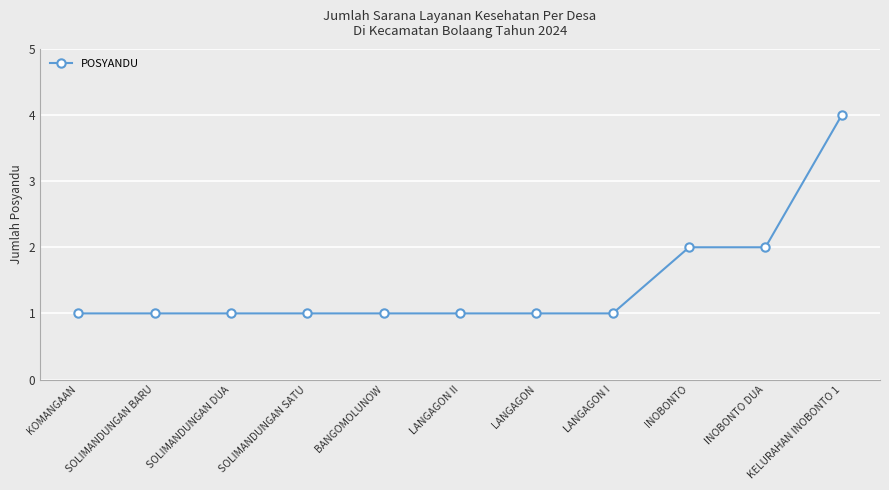

Reading right to left, list all the values displayed in this chart.

KELURAHAN INOBONTO 1=4	INOBONTO DUA=2	INOBONTO=2	LANGAGON I=1	LANGAGON=1	LANGAGON II=1	BANGOMOLUNOW=1	SOLIMANDUNGAN SATU=1	SOLIMANDUNGAN DUA=1	SOLIMANDUNGAN BARU=1	KOMANGAAN=1